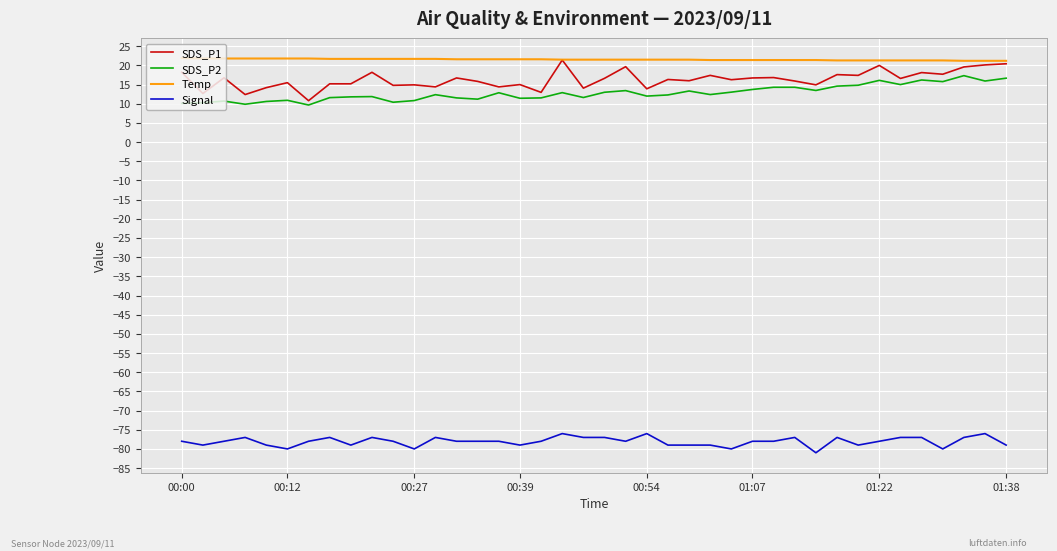

True or false: SDS_P2 and Signal intersect in this chart.

False